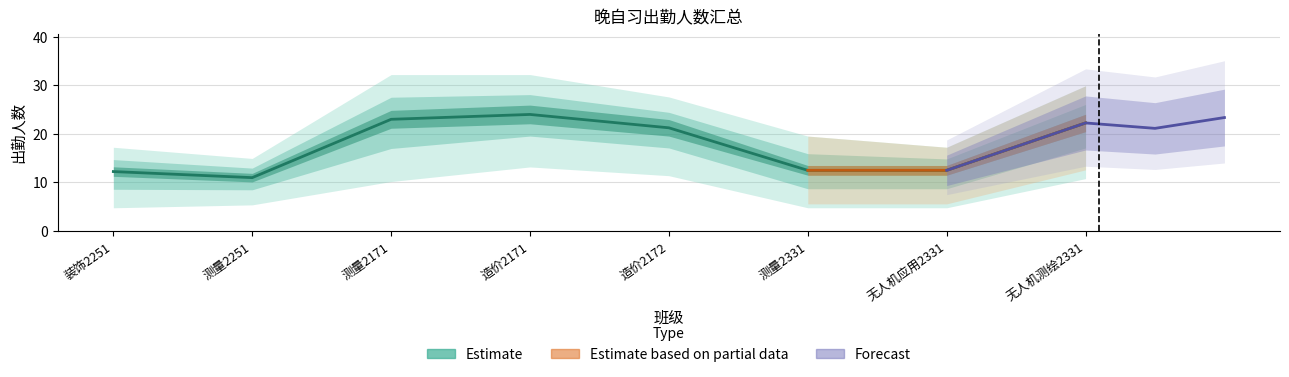

Is this an area chart (filled region under the line)?

No